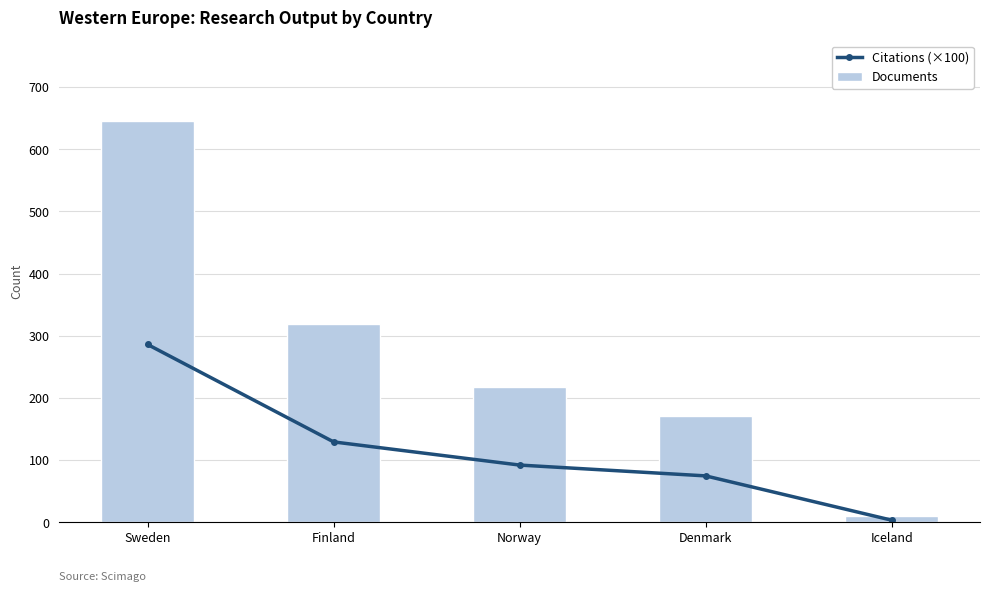

Is it true that Documents equals 457.4 at Finland?

False